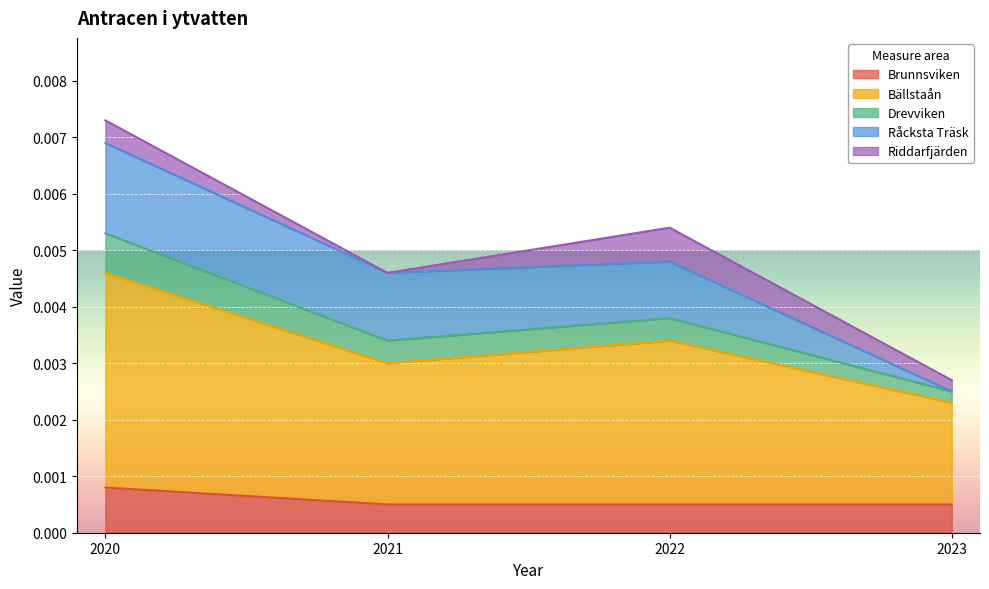

True or false: Bällstaån has more than 1 points higher than both neighbors.

False